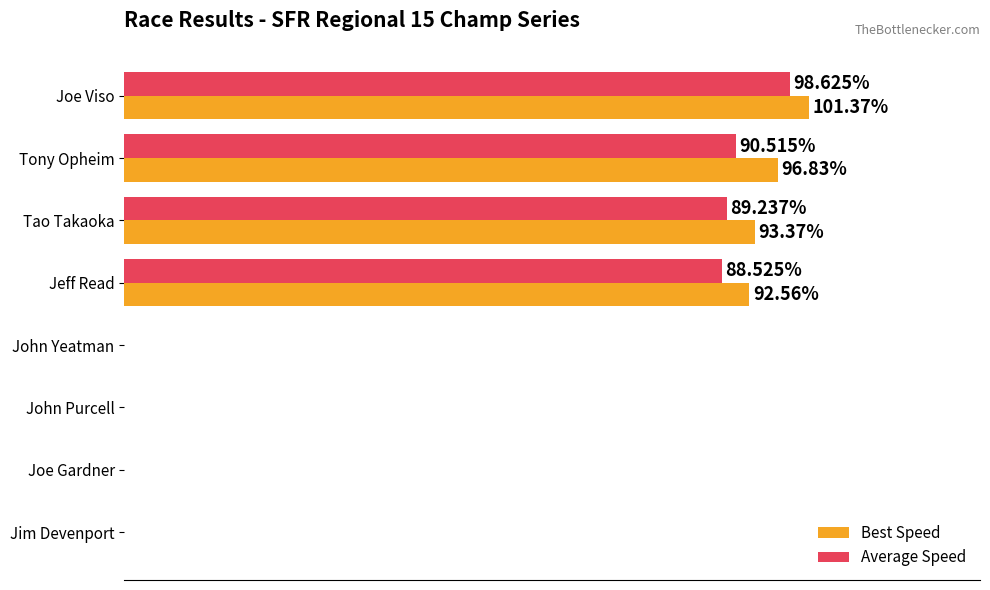

Which series has the largest total across all categories?

Best Speed